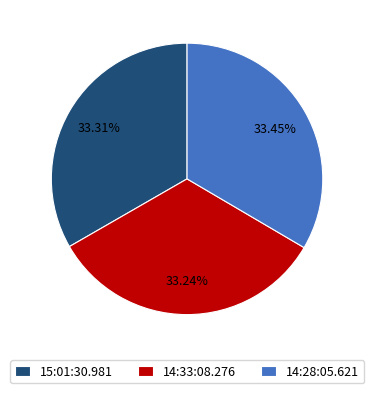

Approximately how many times larger is the value at 15:01:30.981 compared to 14:33:08.276?

1.0